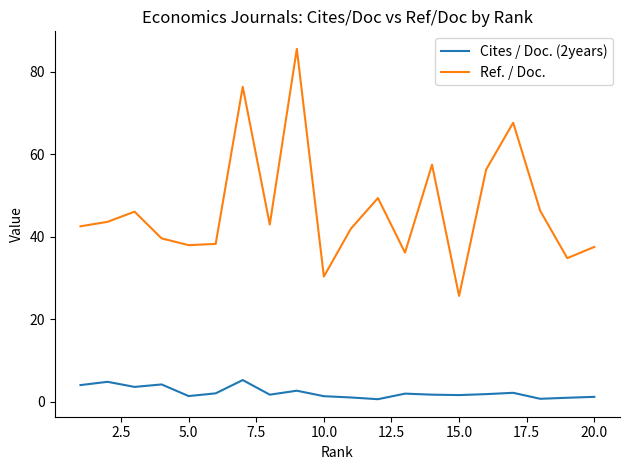

Which series has the widest spread of values?

Ref. / Doc.